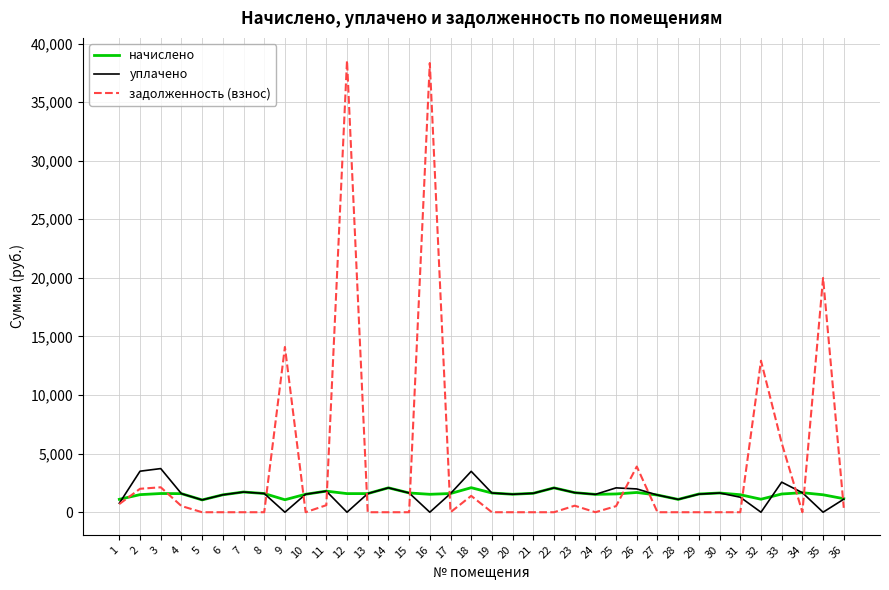

After their last crossing, which series has the higher values: задолженность (взнос) or уплачено?

уплачено